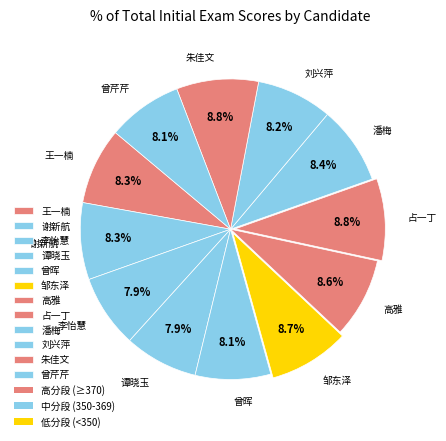

Is there a majority slice in this chart?

No